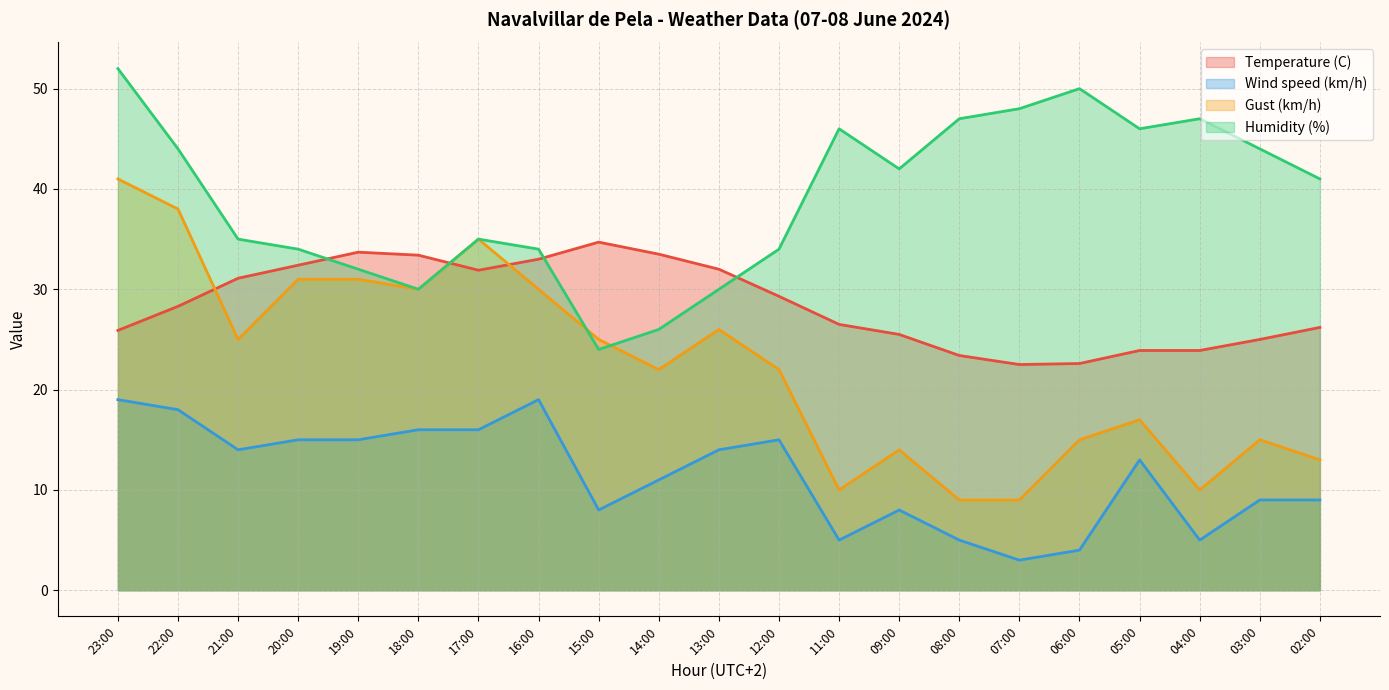

True or false: Gust (km/h) has more than 1 interior local peaks.

True